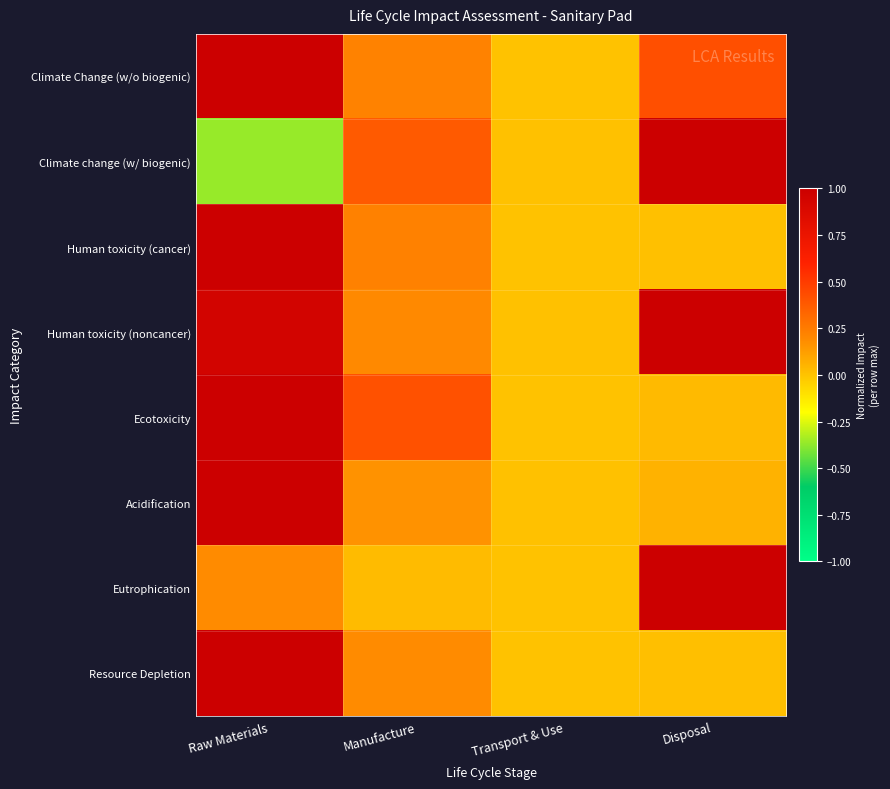

How many categories are shown in the chart?

4